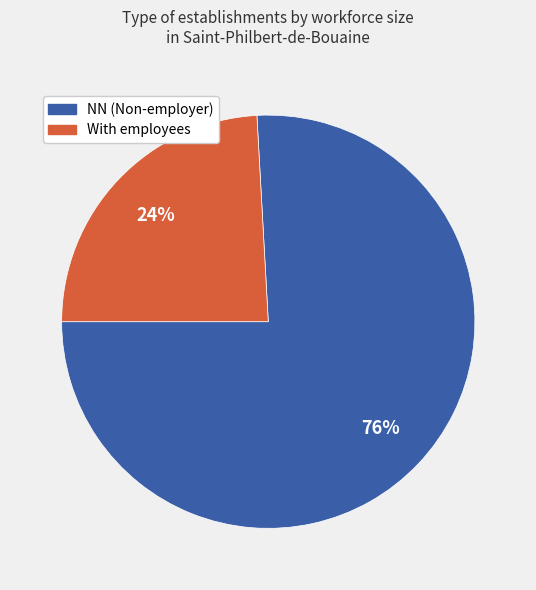

Rank the categories by value from lowest to highest.

With employees, NN (Non-employer)